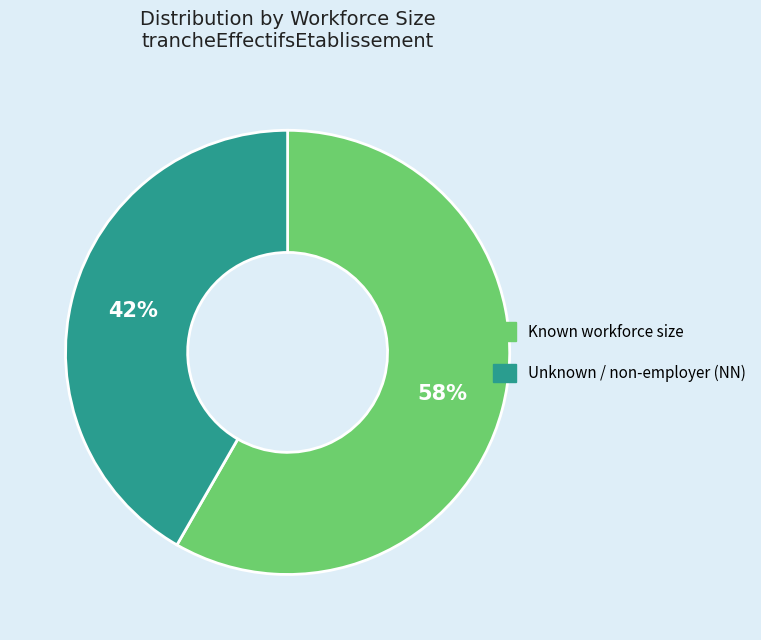

Count the number of slices in the pie.

2